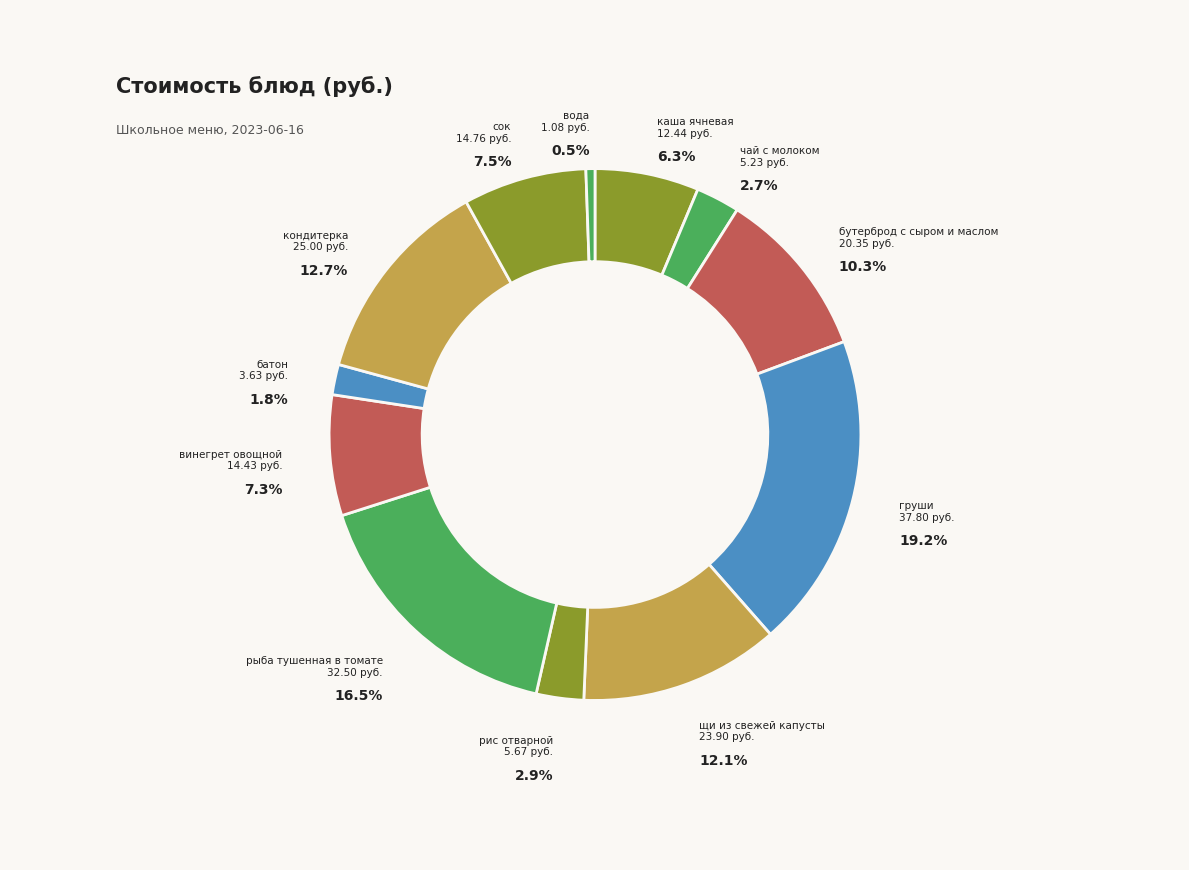

Does any single category account for the majority?

No